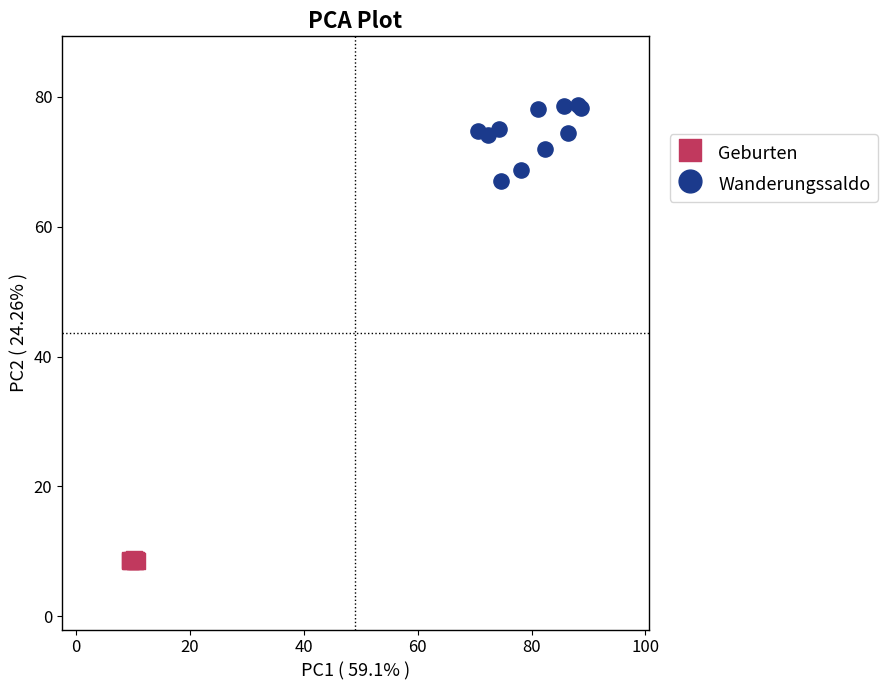

Which series has the widest spread of Y values?

Wanderungssaldo